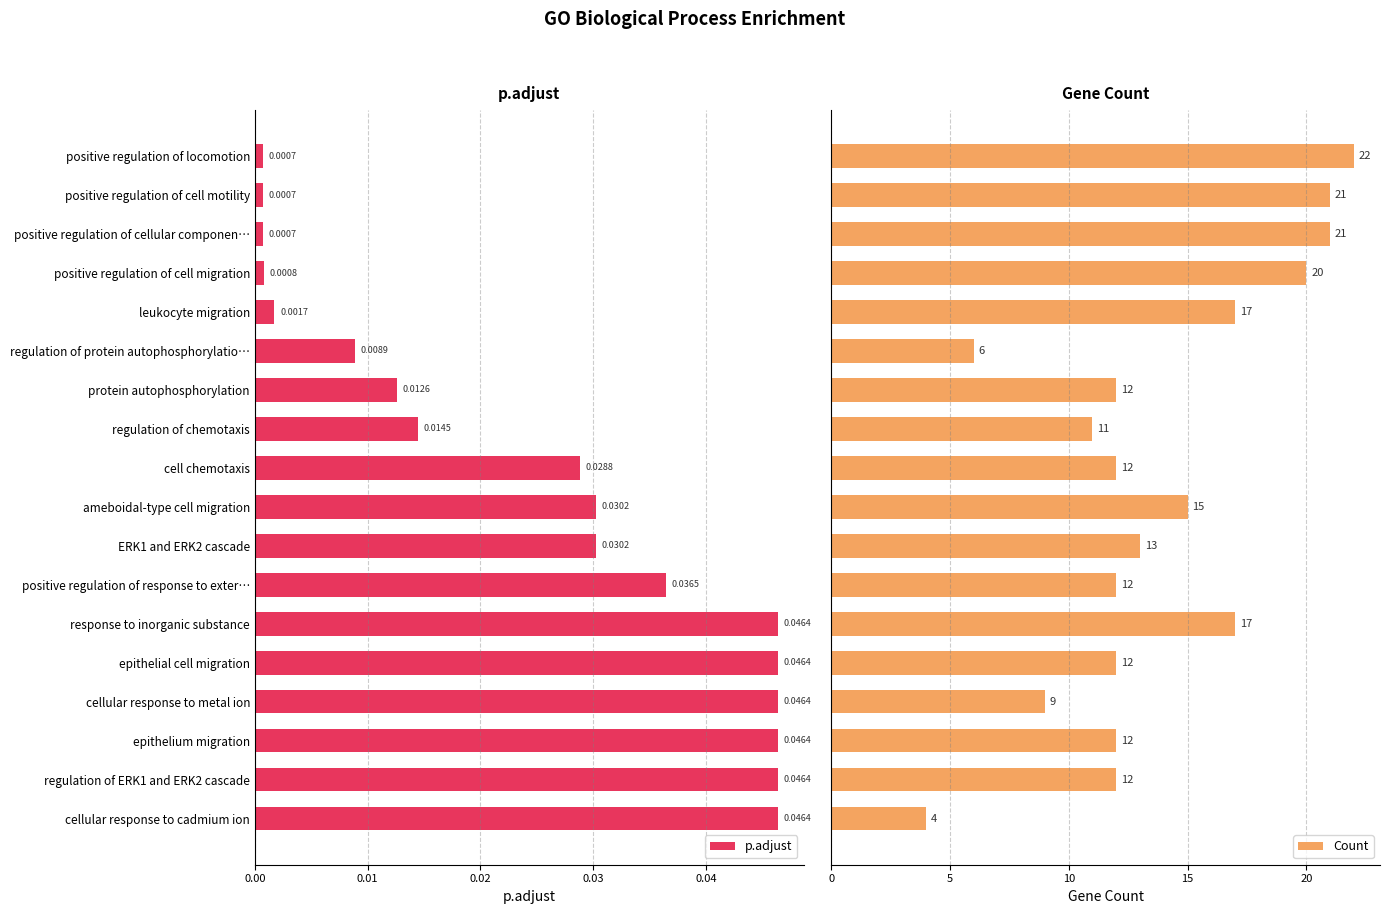

Which series has the largest total across all categories?

Count